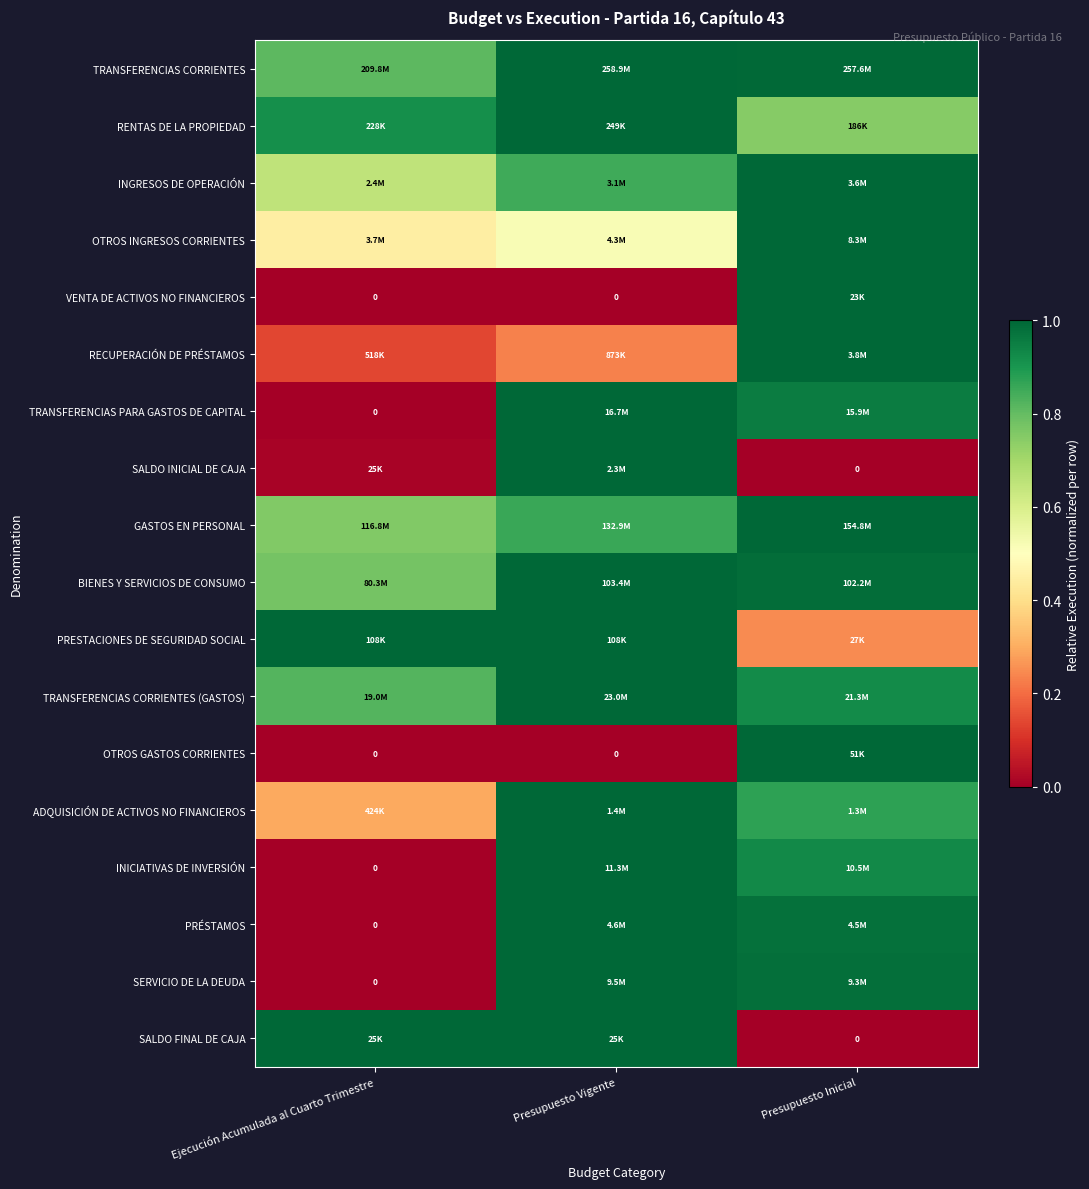

Which category has the highest value in the RENTAS DE LA PROPIEDAD series?

Presupuesto Vigente